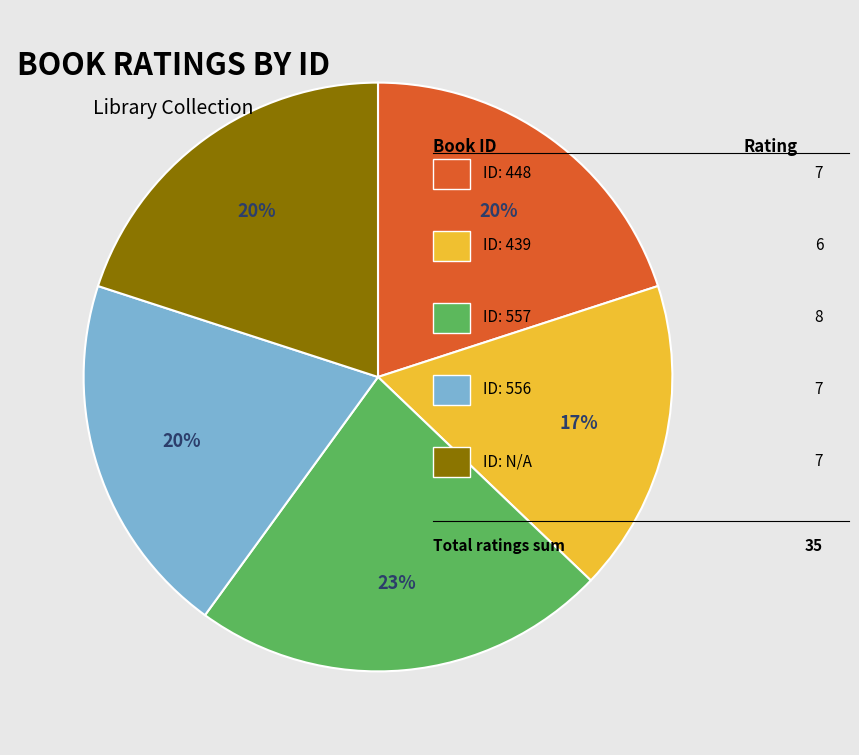

To the nearest percent, what is the average slice percentage?

20%